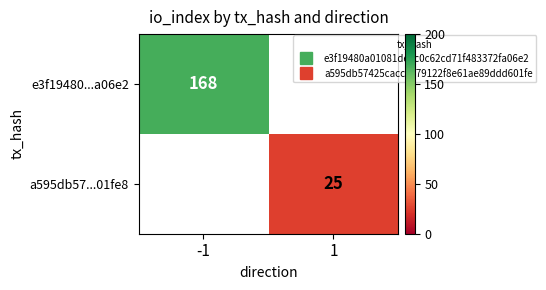

What is the total value across all series at -1?

168